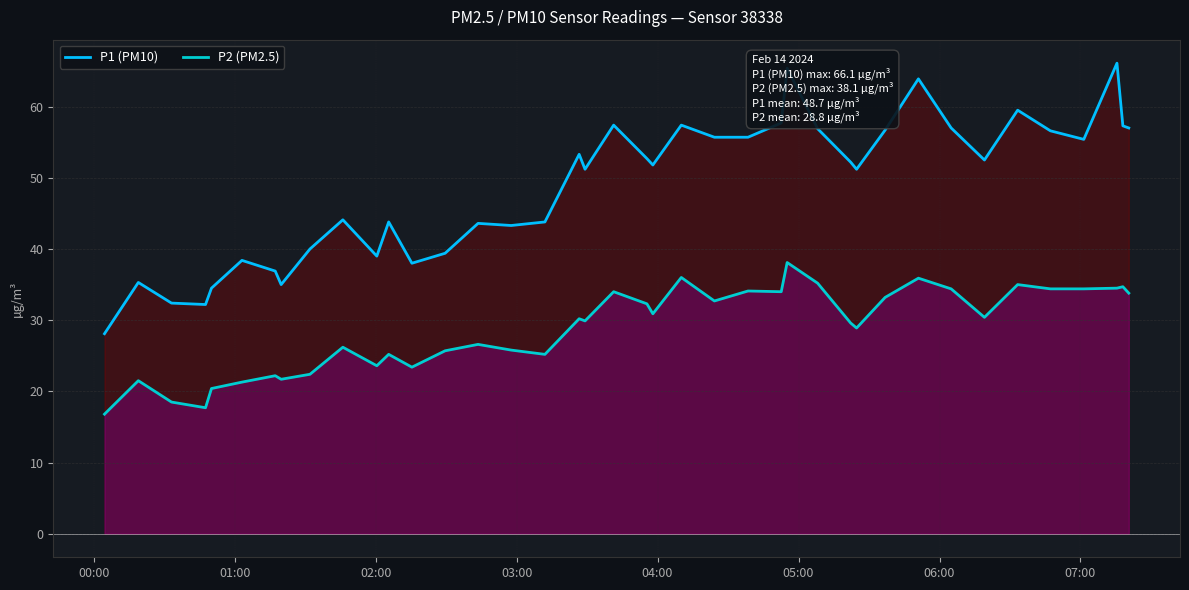

List the series in order of their peak value, highest first.

P1 (PM10), P2 (PM2.5)